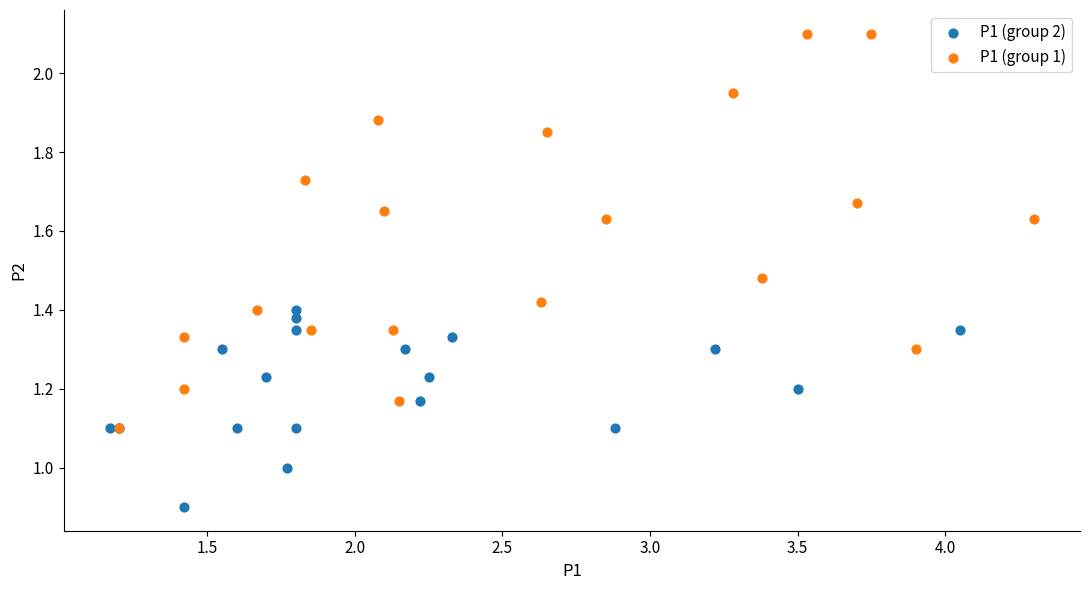

Which series reaches the maximum Y coordinate?

P1 (group 1)